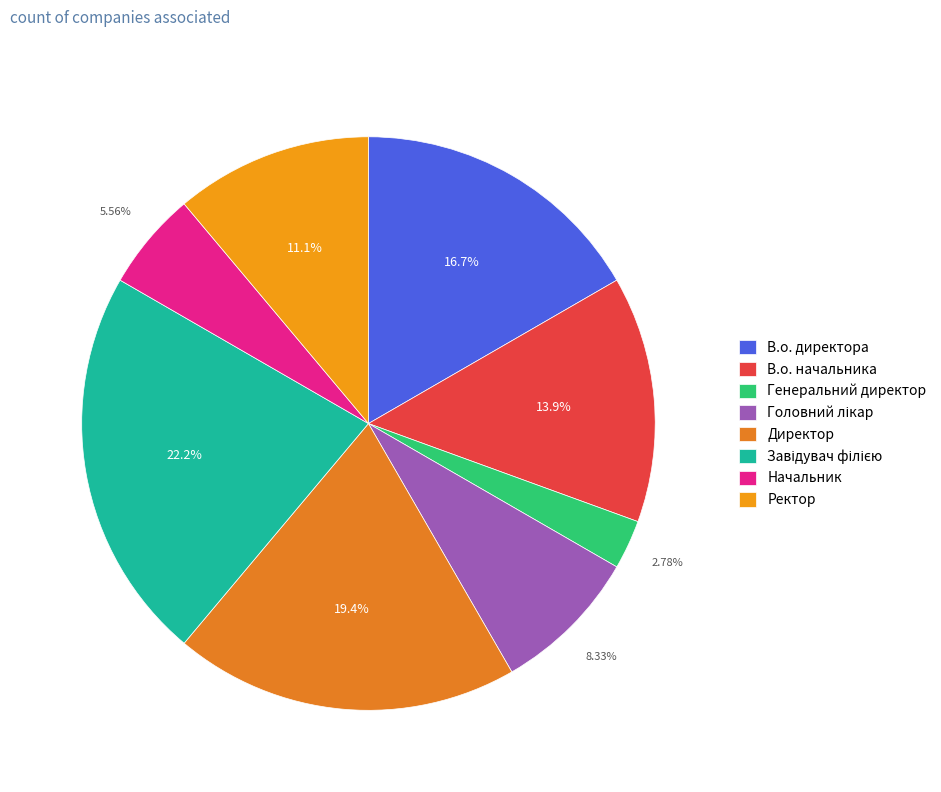

Is there a majority slice in this chart?

No